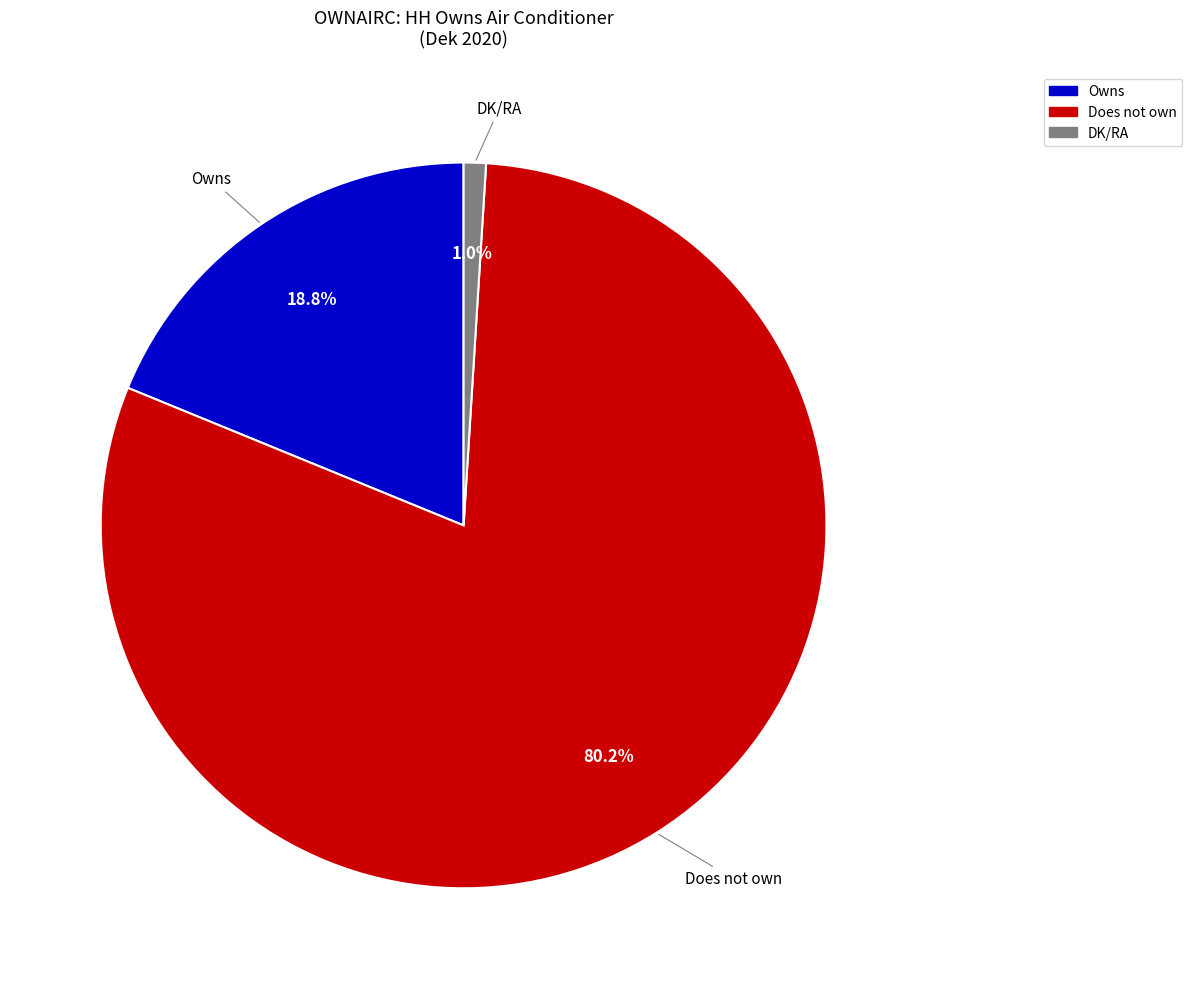

Does any single category account for the majority?

Yes